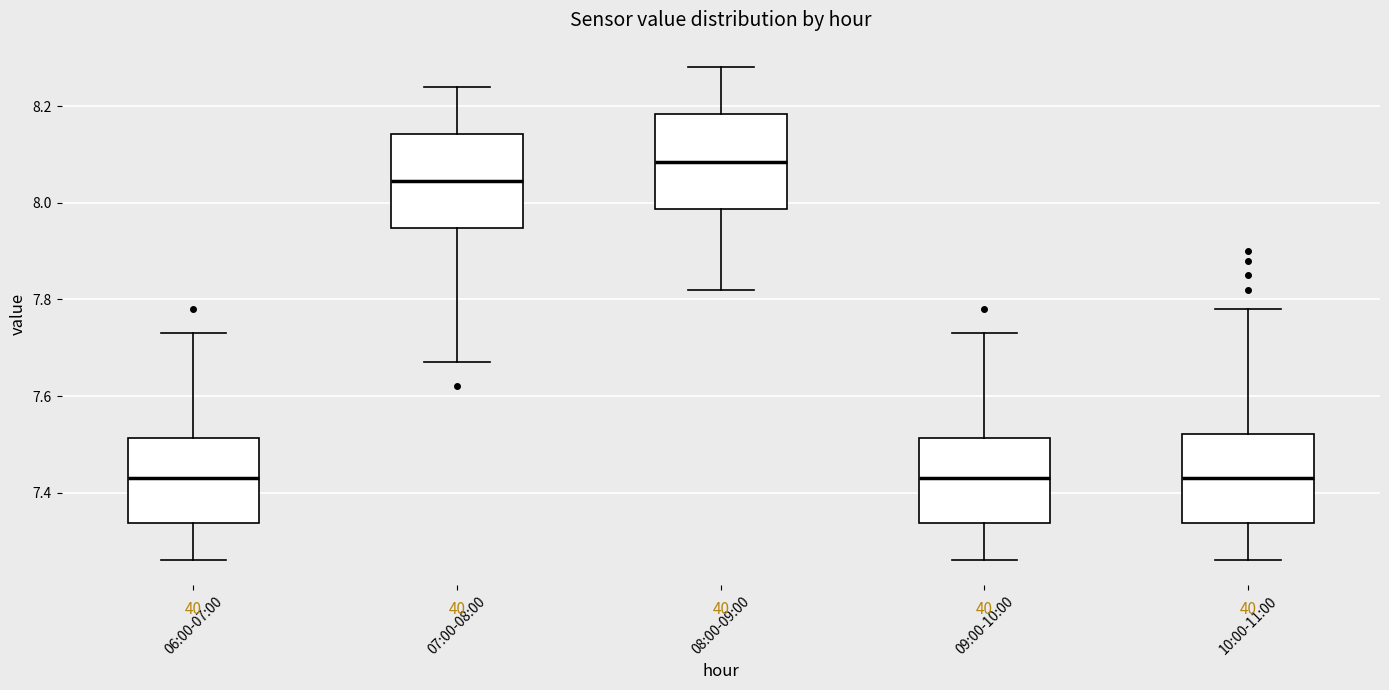

Which box's median line is the highest?

08:00-09:00